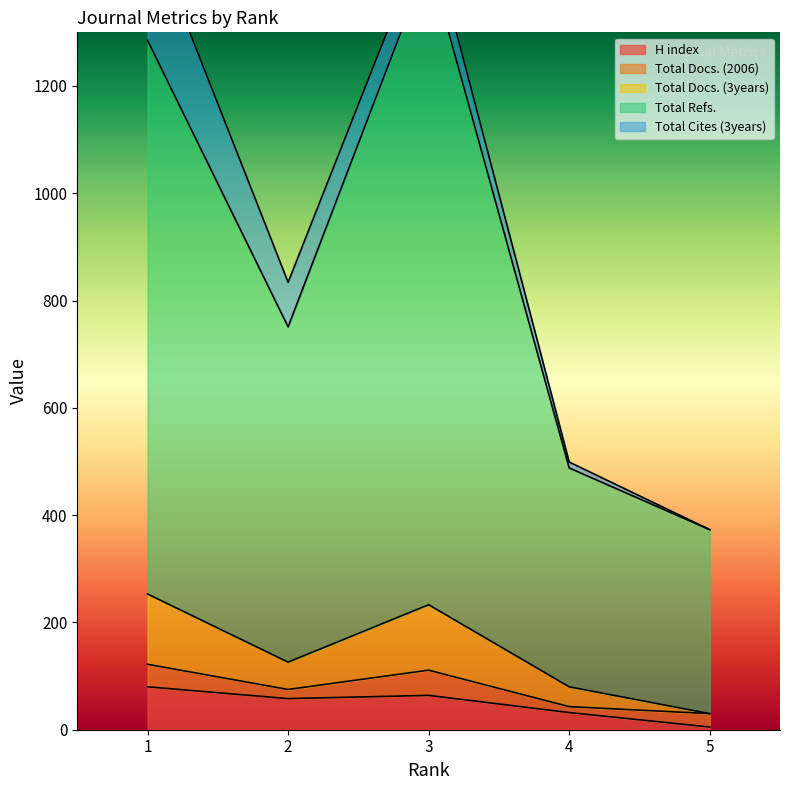

Which series changed the most between 2 and 3?

Total Refs.